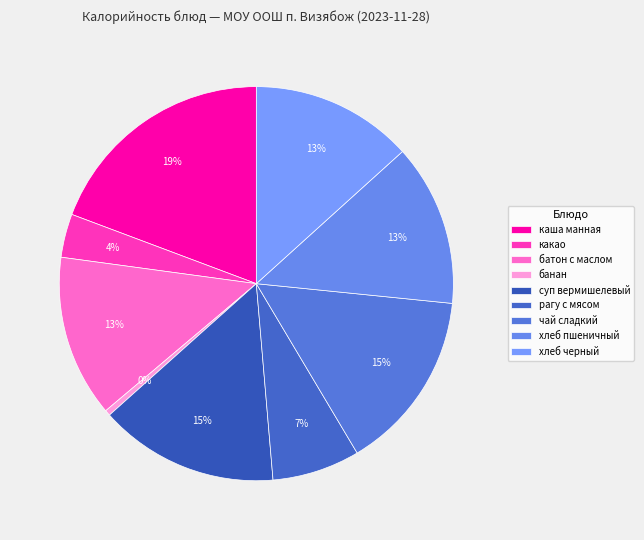

Do рагу с мясом and хлеб черный together represent more than half of the pie?

No